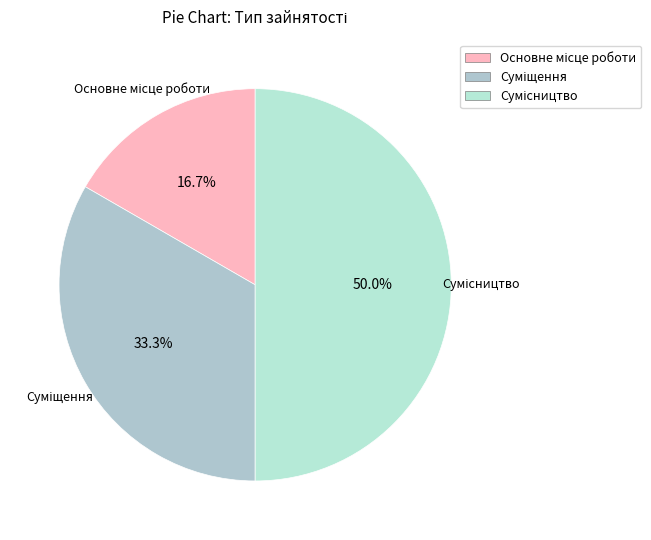

How many slices are in this pie chart?

3